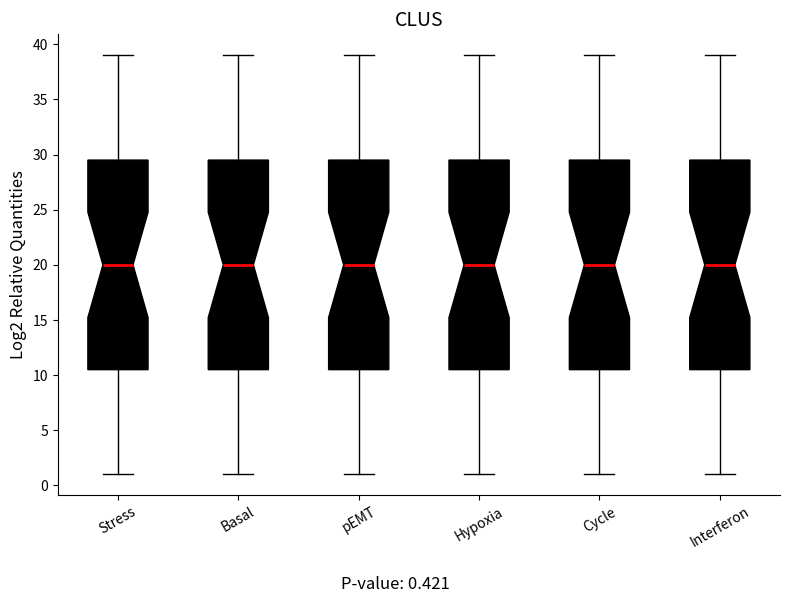

Reading left to right, transcribe this box plot: for each box, give where its median line is, the range the box spans, and where its two whiskers end, as read against the y-axis. The values are not printed on the chart, so give them approximately, as read against the axis.

Stress: median 20.0, box 10.5 to 29.5, whiskers 1.0 to 39.0
Basal: median 20.0, box 10.5 to 29.5, whiskers 1.0 to 39.0
pEMT: median 20.0, box 10.5 to 29.5, whiskers 1.0 to 39.0
Hypoxia: median 20.0, box 10.5 to 29.5, whiskers 1.0 to 39.0
Cycle: median 20.0, box 10.5 to 29.5, whiskers 1.0 to 39.0
Interferon: median 20.0, box 10.5 to 29.5, whiskers 1.0 to 39.0